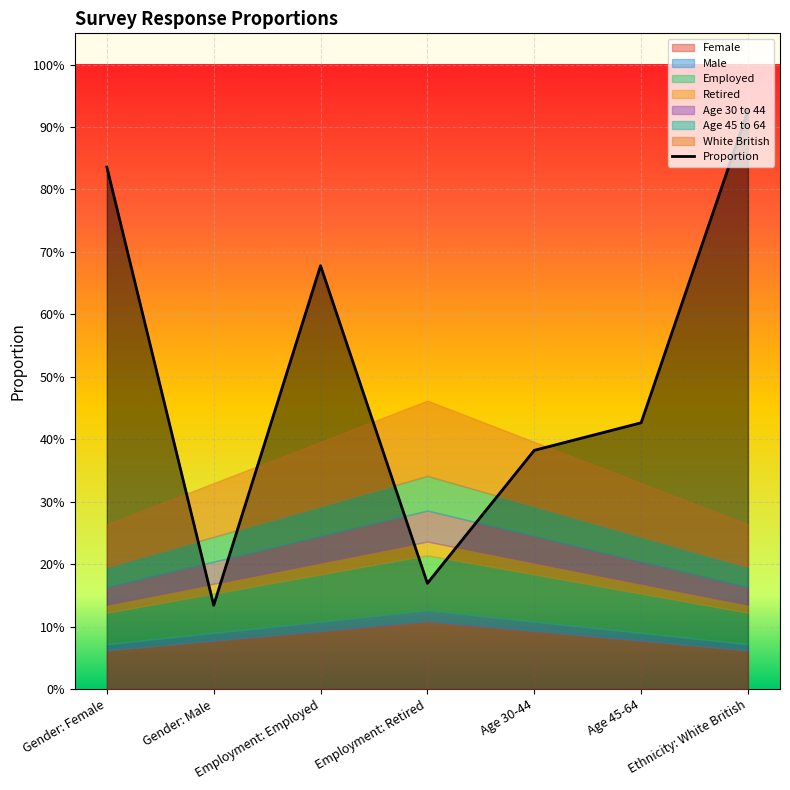

What value does the data have at Gender: Male?

0.1